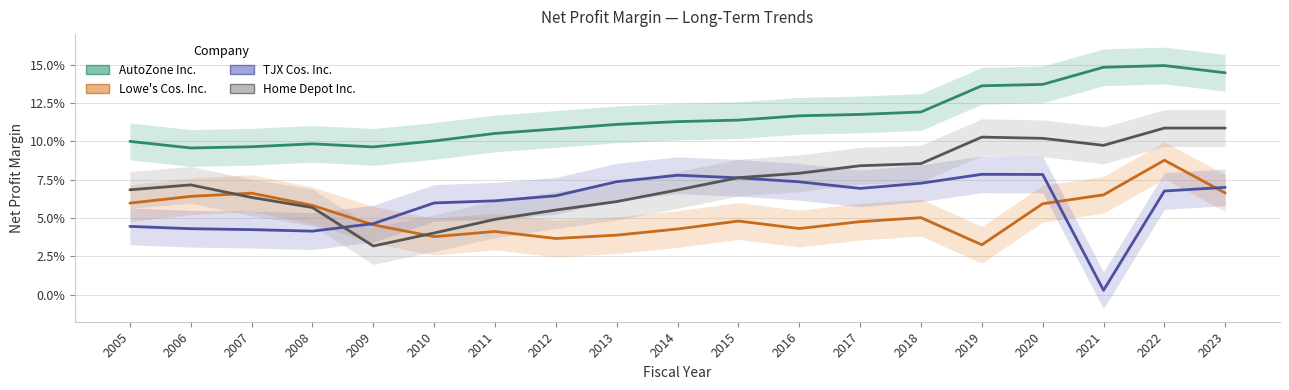

What is the value of the AutoZone Inc. point at the 4th from the left?

0.1